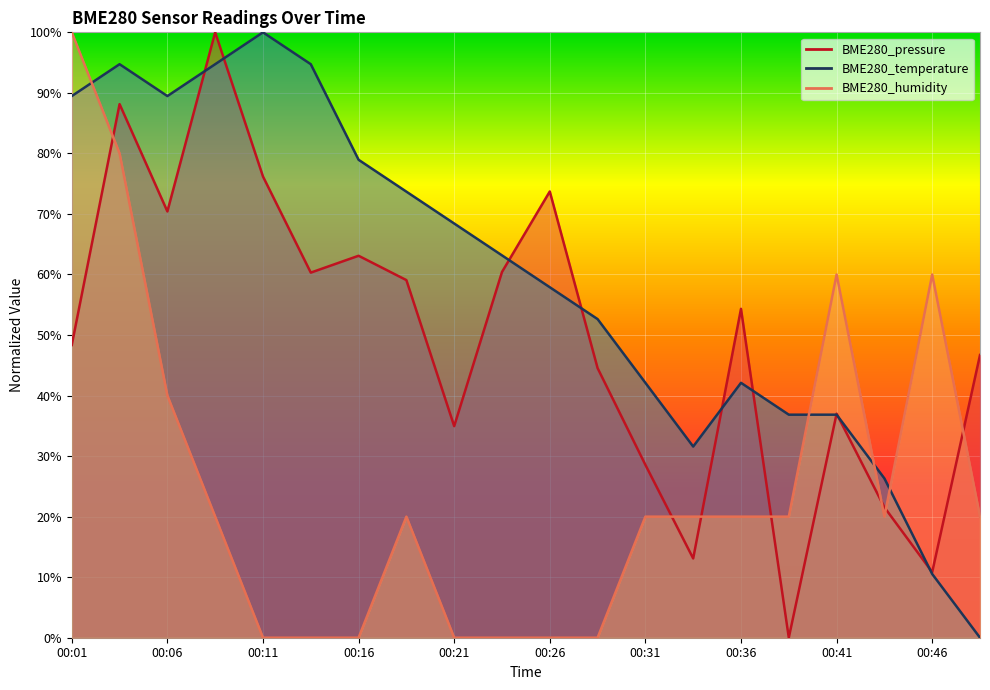

List the series in order of their peak value, highest first.

BME280_pressure, BME280_temperature, BME280_humidity